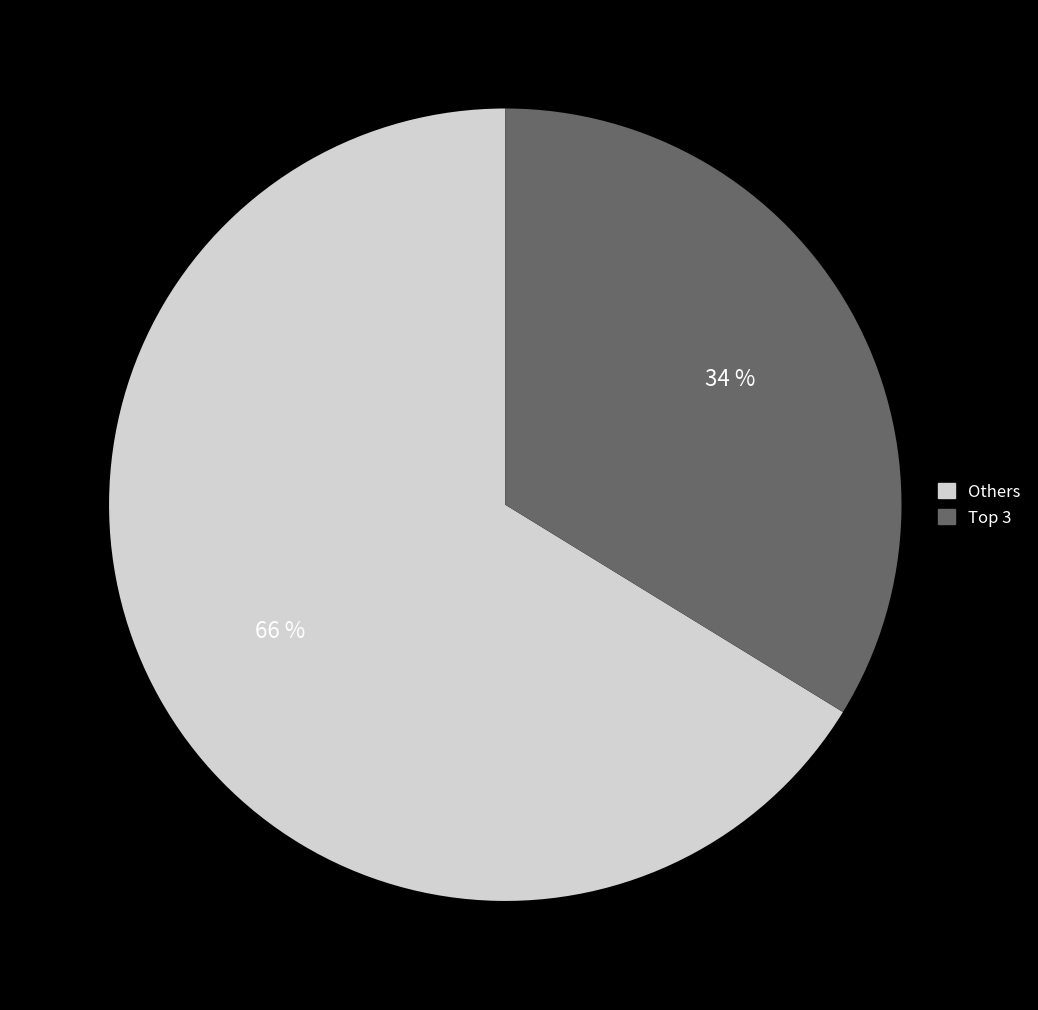

To the nearest percent, what portion does Others represent?

66%